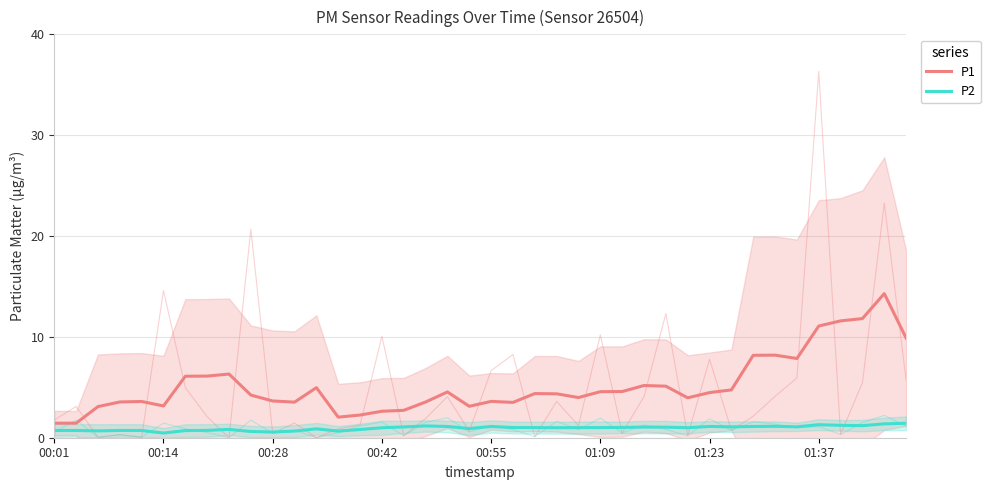

What is the difference between the P1 values at 01:09 and 39?

6.7